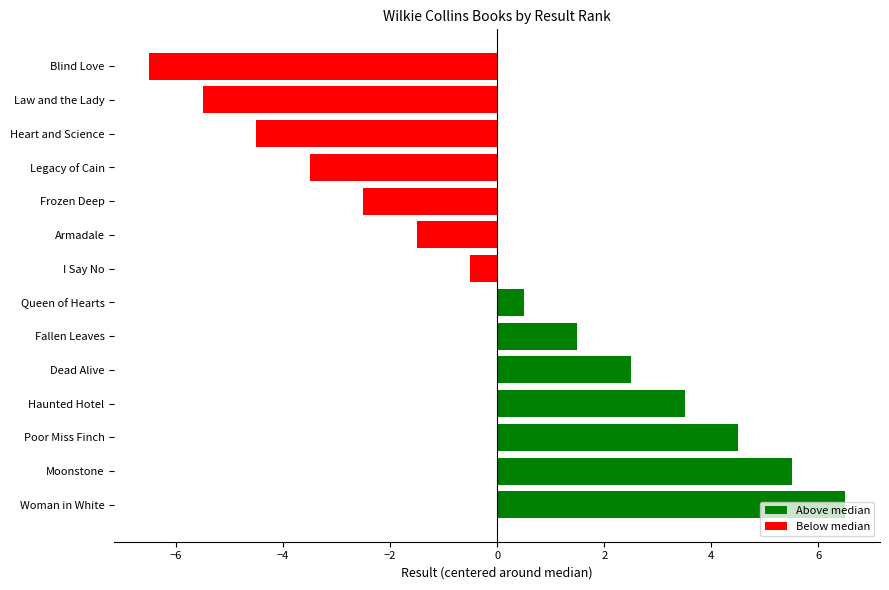

Which has a higher value, Haunted Hotel or Queen of Hearts?

Haunted Hotel